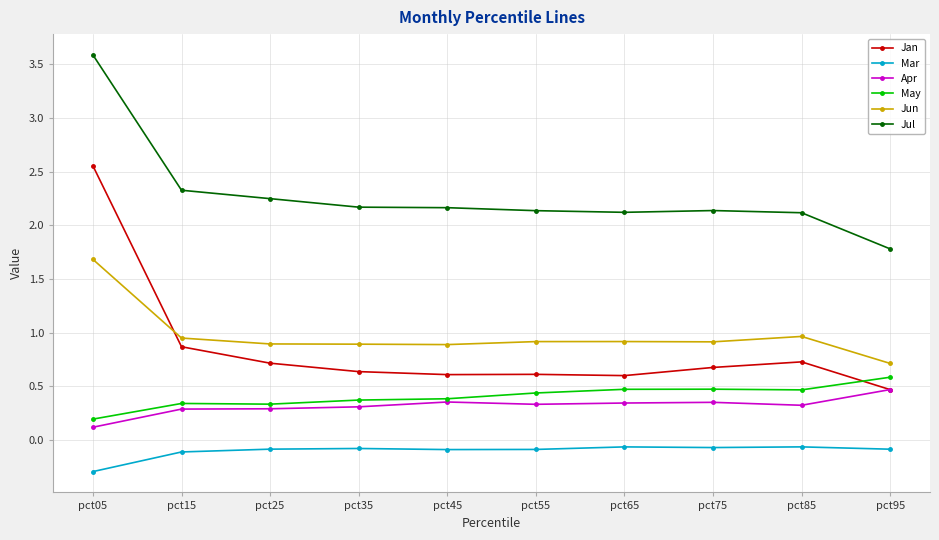

Which label corresponds to the smallest value in the chart?

pct05